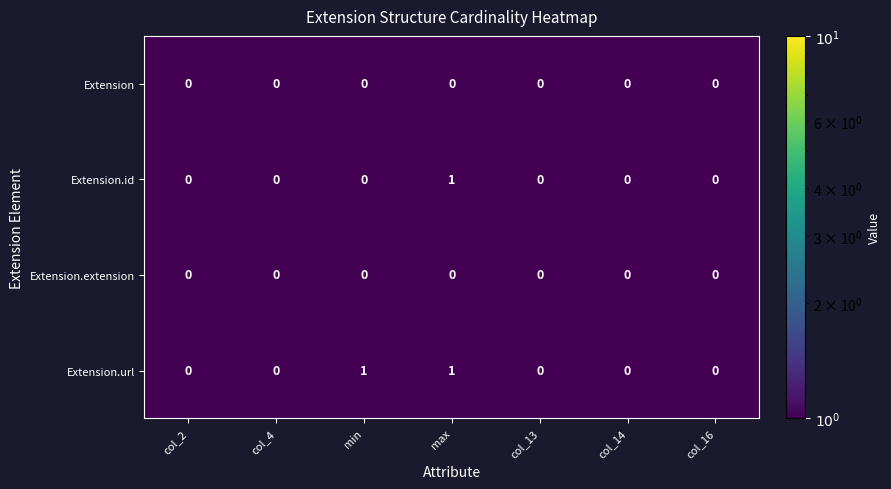

The Extension.id series shows 0 at col_16. True or false?

True